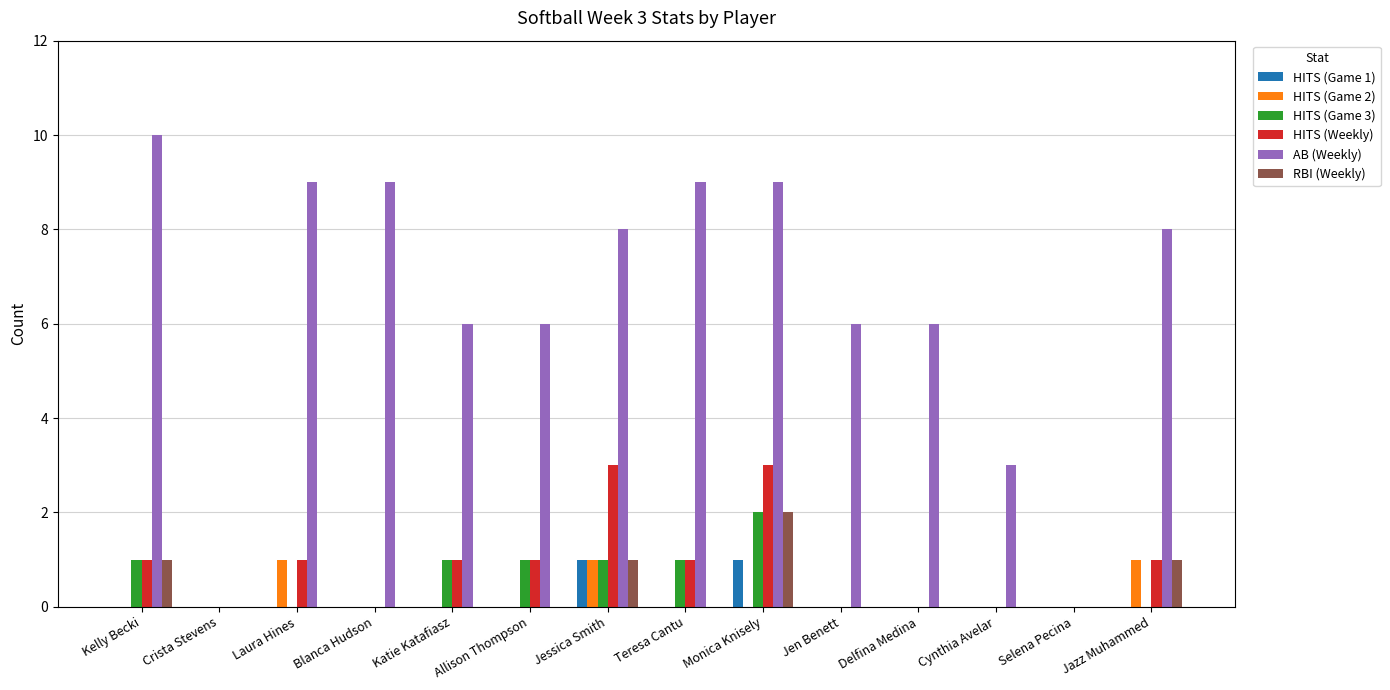

How many distinct data groups are displayed?

6